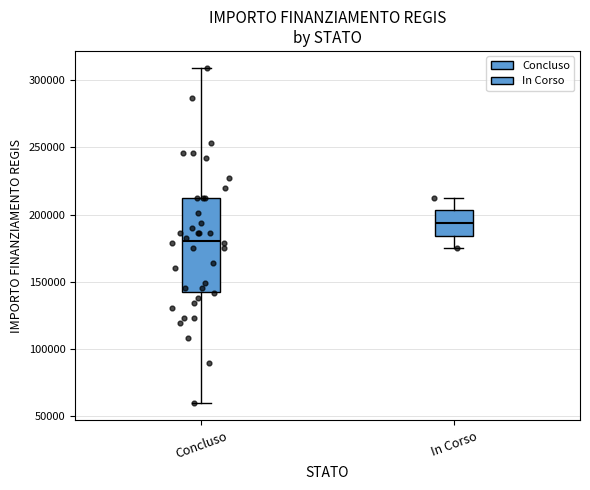

Where does the upper whisker of the box for Concluso end on the y-axis? The values are not printed on the chart, so give them approximately, as read against the axis.

310000